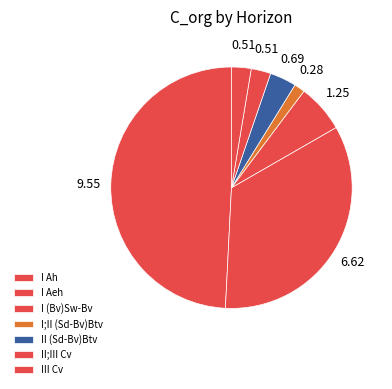

What is the total percentage of I Aeh and I Ah?

83.3%